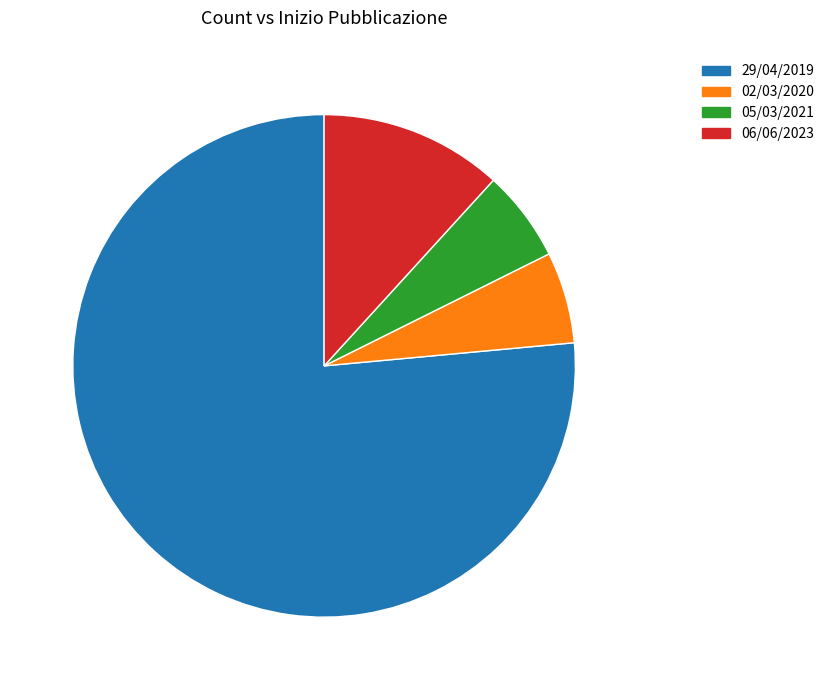

Which has a higher value, 06/06/2023 or 05/03/2021?

06/06/2023